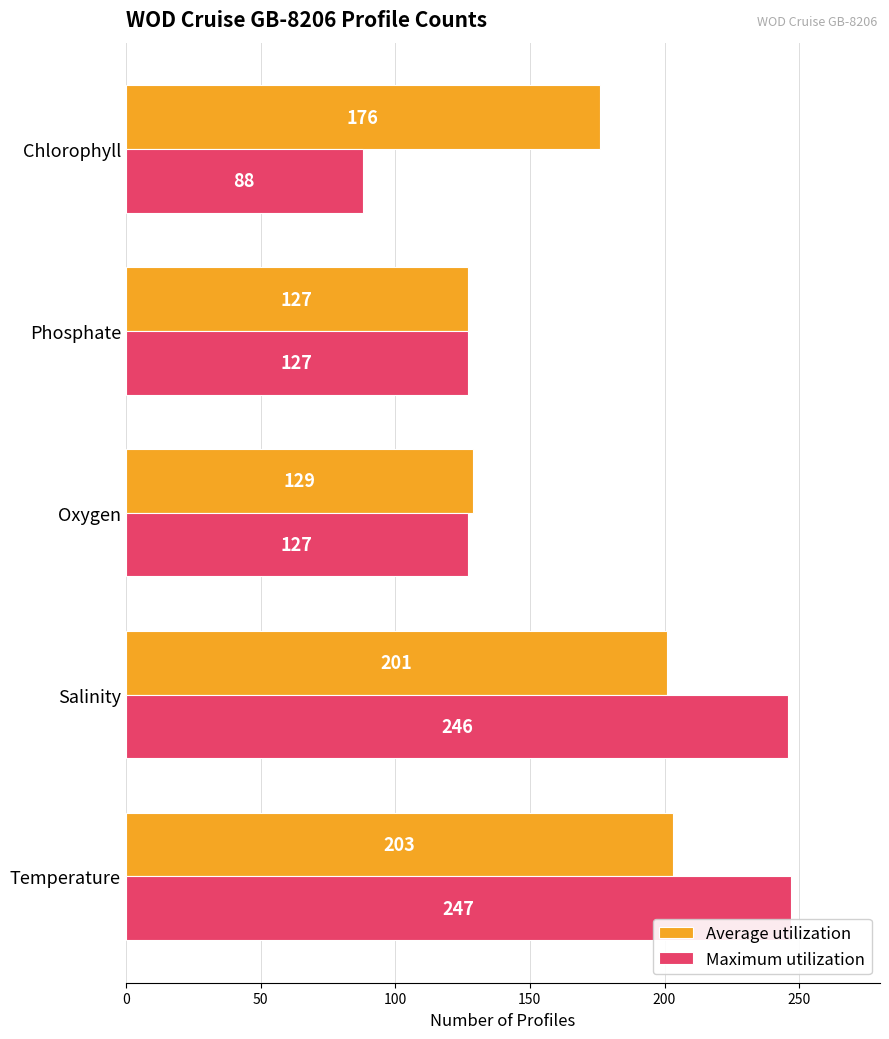

What is the maximum value for Average utilization?

203